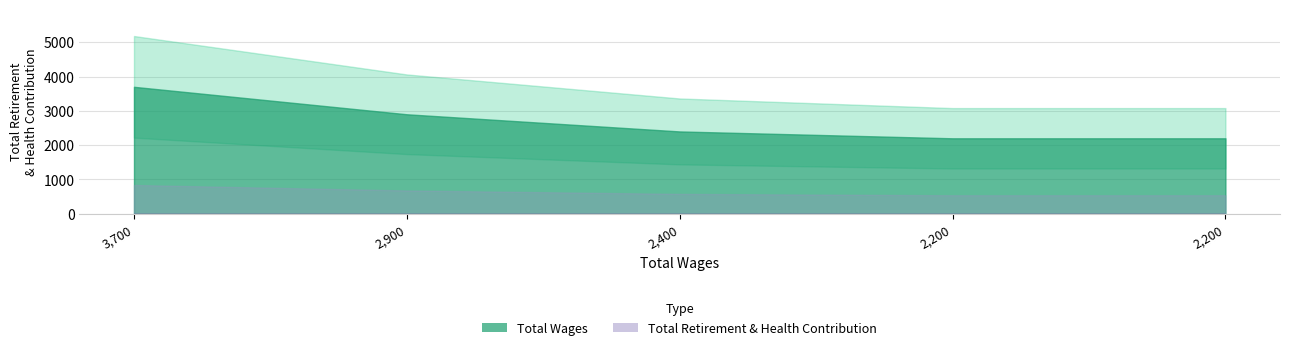

Which series changed the most between 2900.0 and 2400.0?

Total Wages